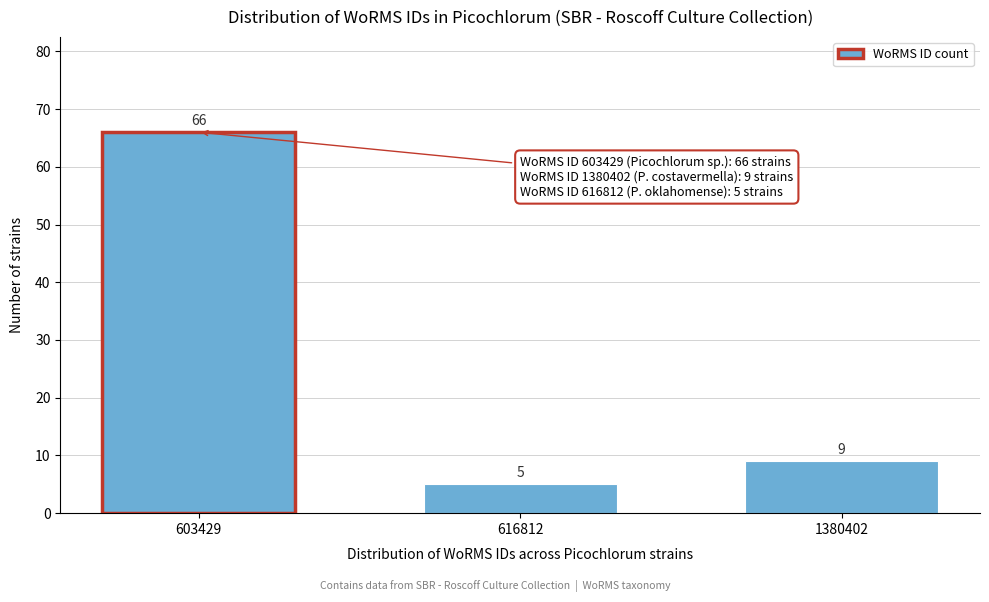

Reading left to right, transcribe all the data shown in this chart.

603429=66	616812=5	1380402=9